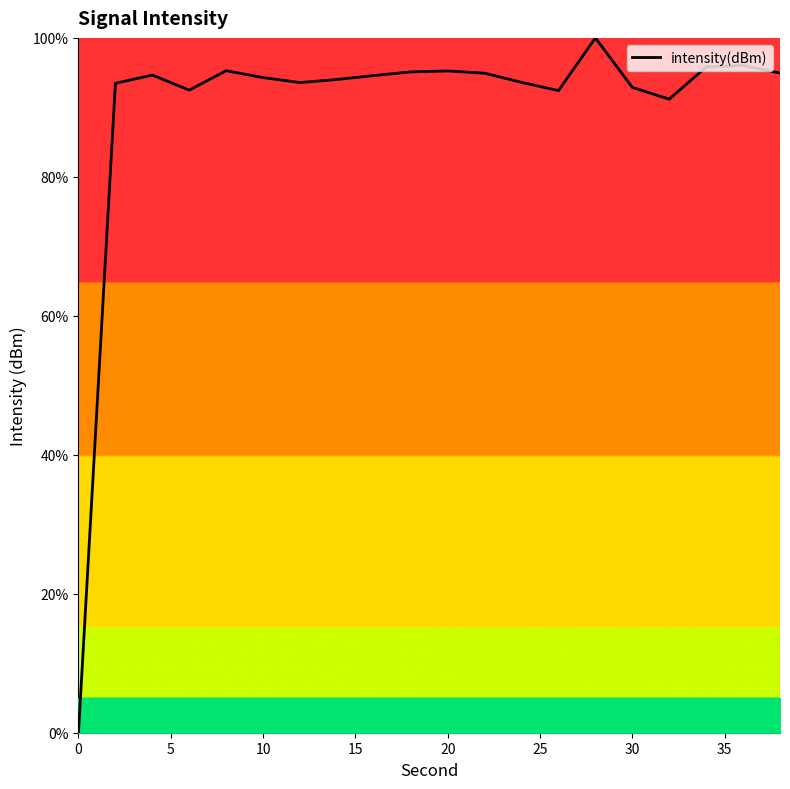

What is the difference between the maximum and minimum values?

100.0